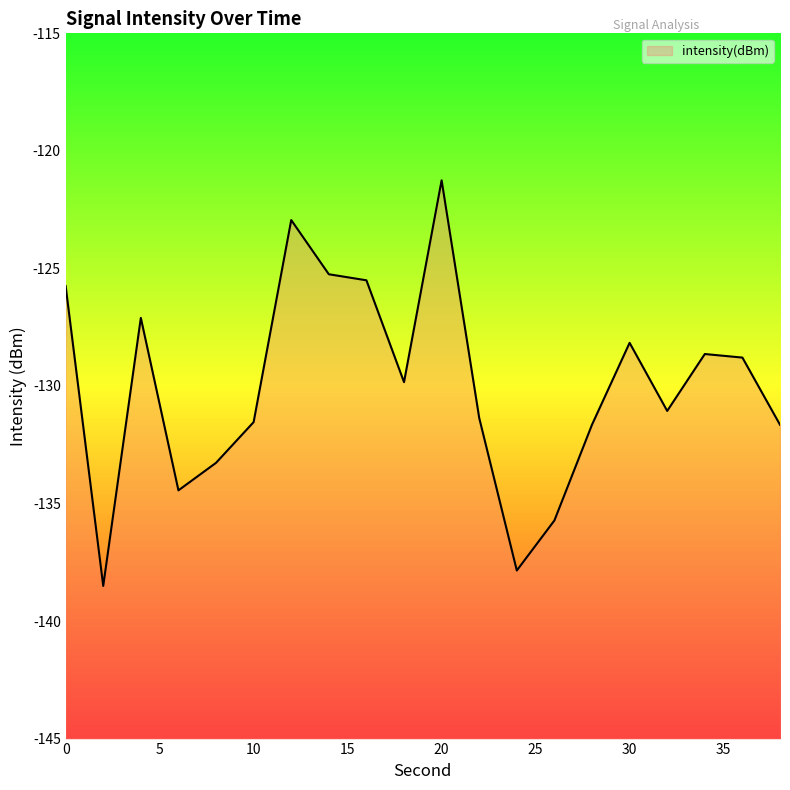

True or false: the data shows -138.5 at 2.

True